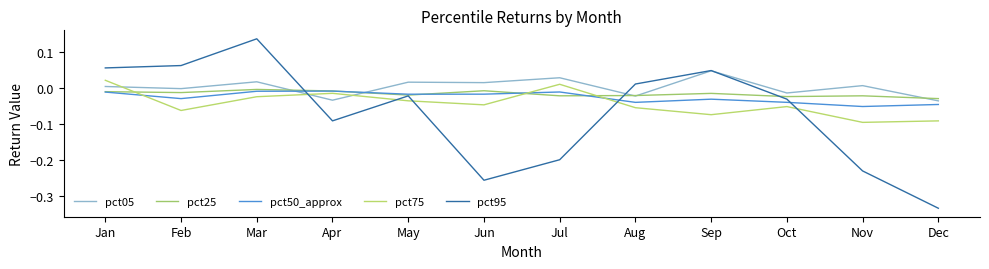

True or false: pct25 and pct50_approx cross at least once.

True